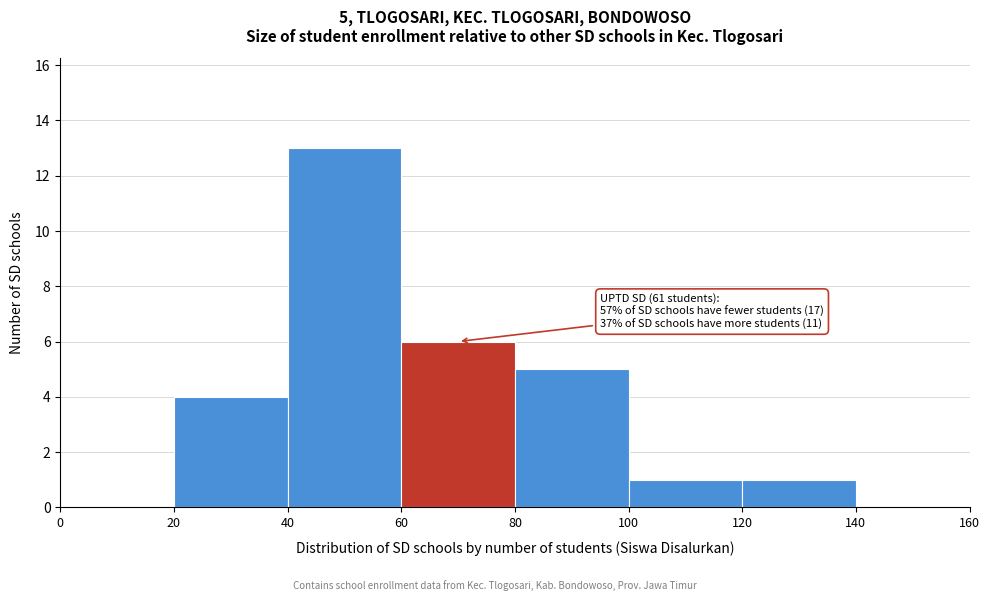

Which range on the x-axis has the tallest bar?

40 to 60